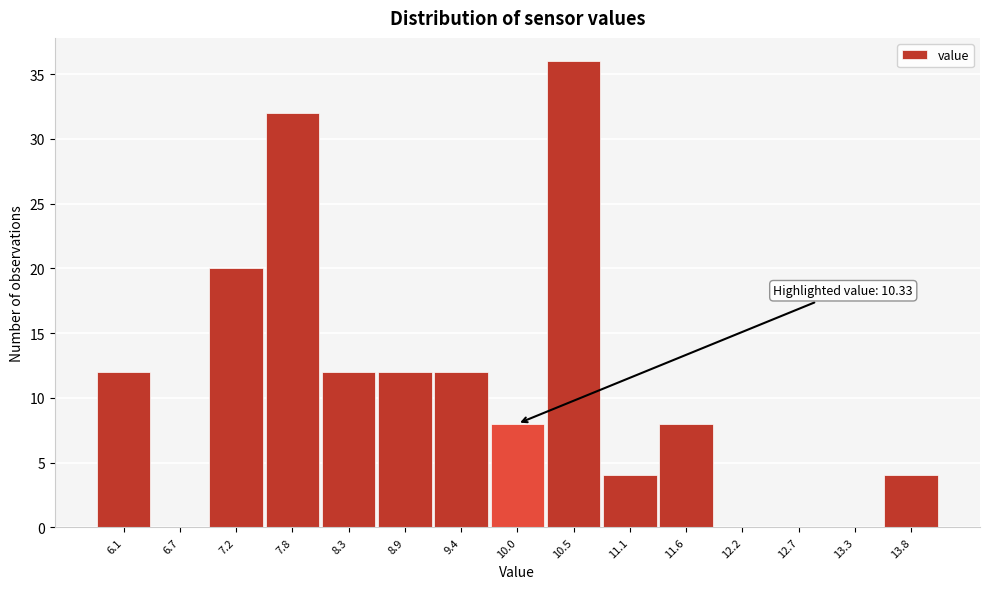

Reading left to right, list all the values displayed in this chart.

6.1=12	6.7=0	7.2=20	7.8=32	8.3=12	8.9=12	9.4=12	10.0=8	10.5=36	11.1=4	11.6=8	12.2=0	12.7=0	13.3=0	13.8=4